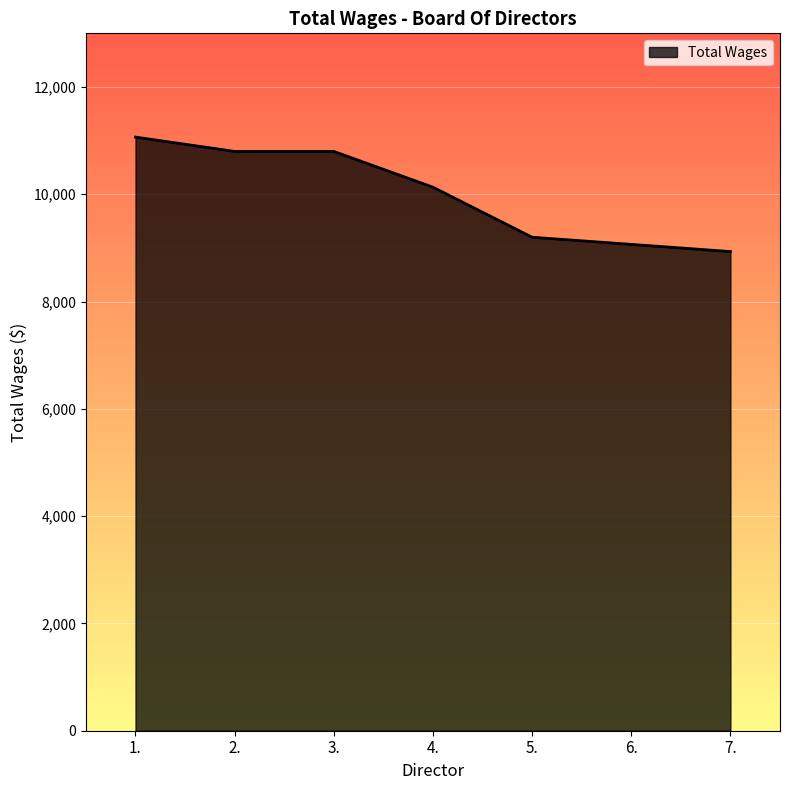

The chart shows a value of 15682 at 7.. True or false?

False